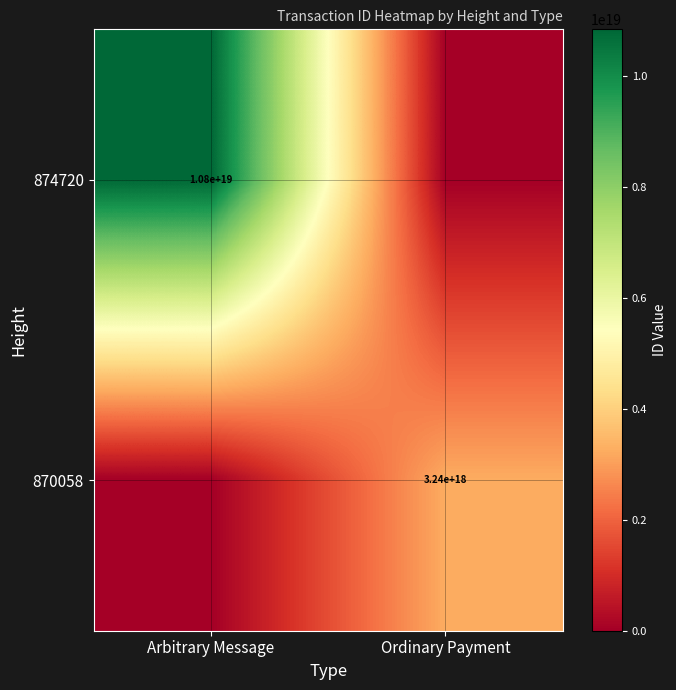

What is the greatest value displayed?

10843798927343171584